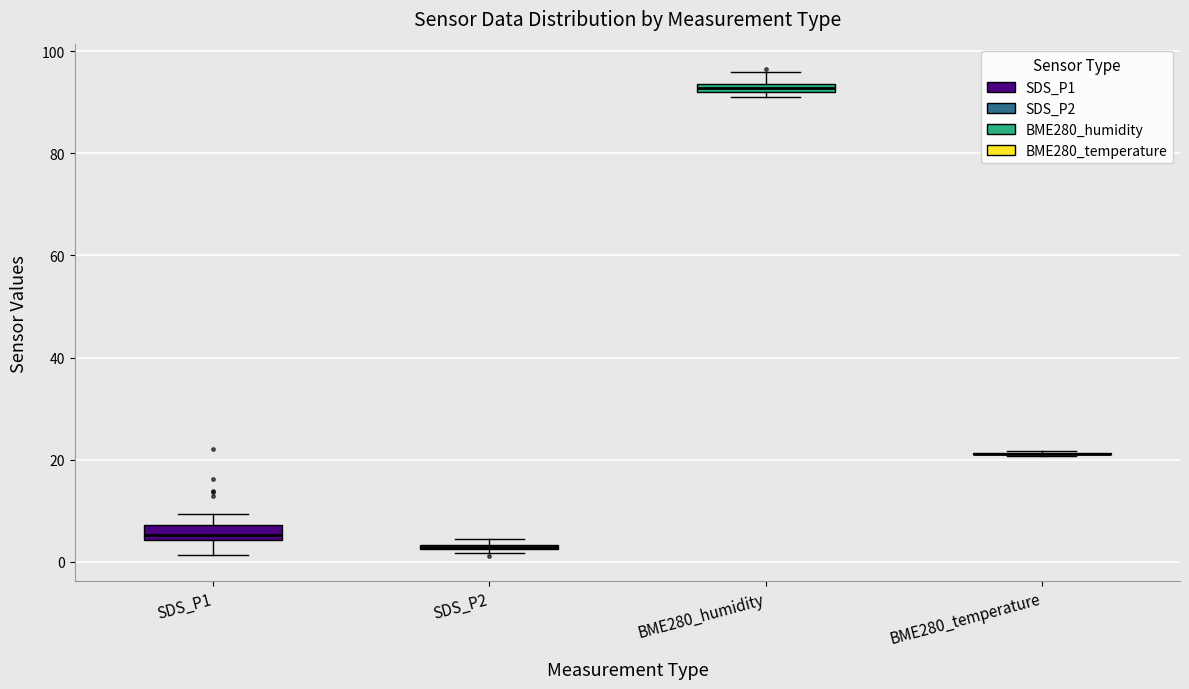

Where is the lower edge of the box for SDS_P2 on the y-axis? The values are not printed on the chart, so give them approximately, as read against the axis.

2